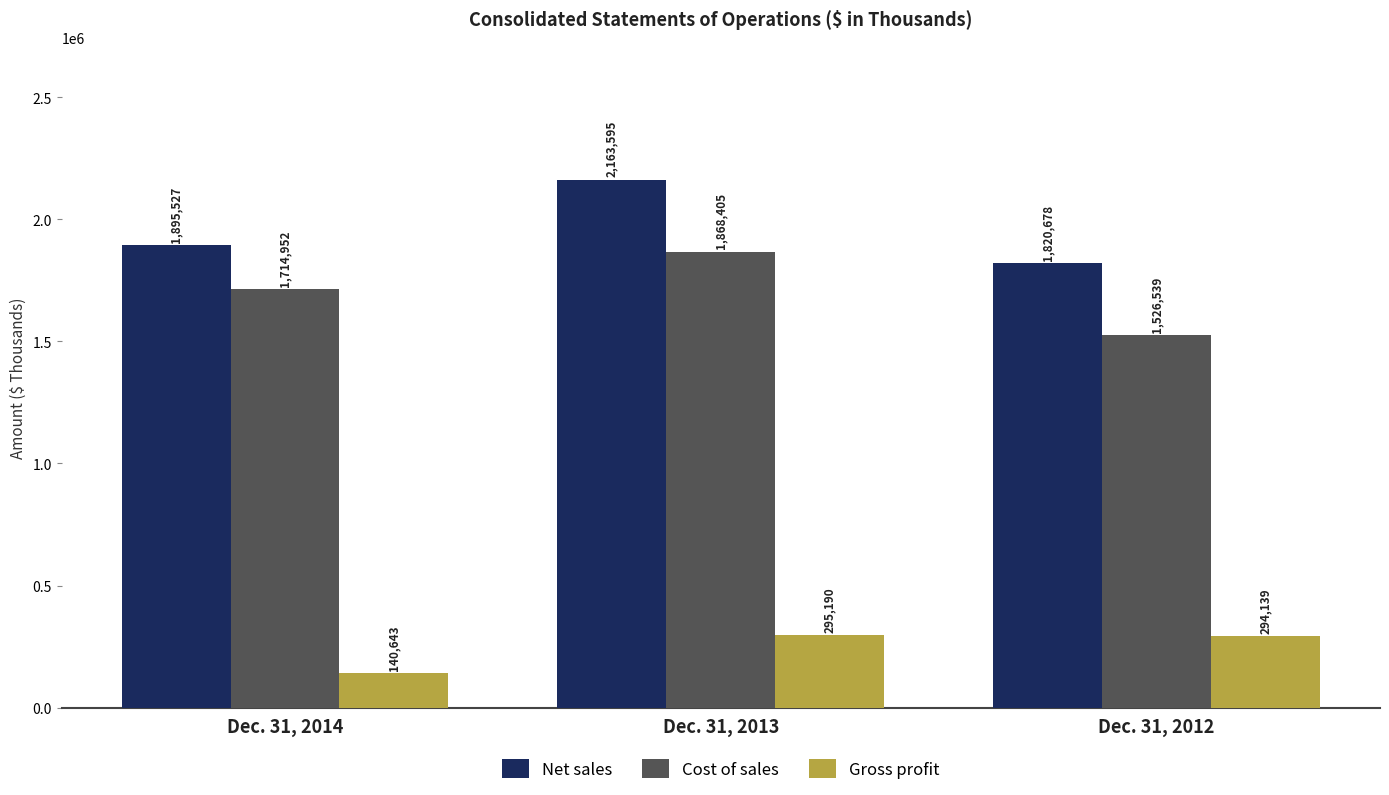

How many values in the Gross profit series are below 294139?

1